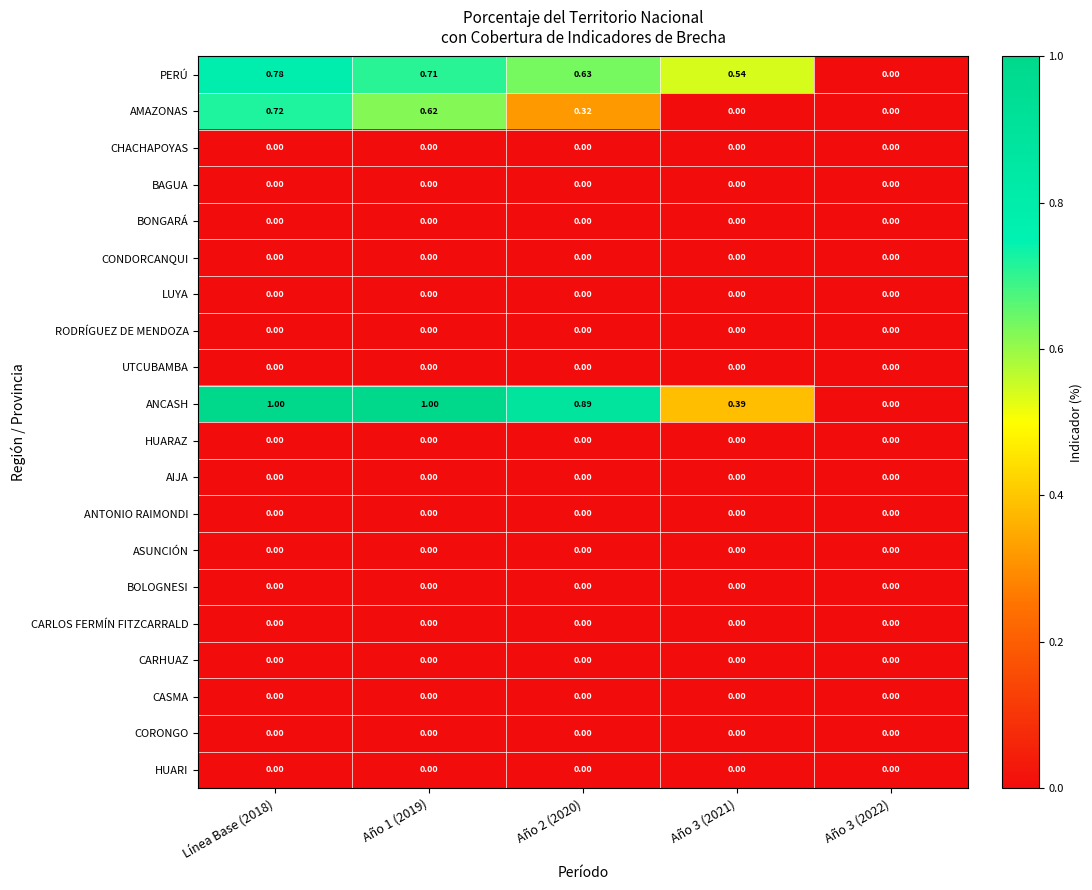

Which series has the largest total across all categories?

ANCASH